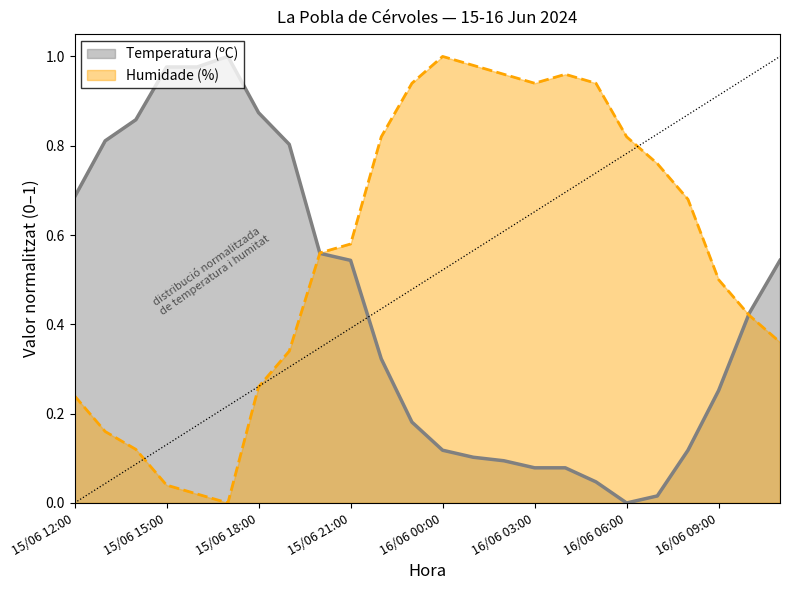

What are all the series names shown in the legend?

Temperatura (ºC), Humidade (%)